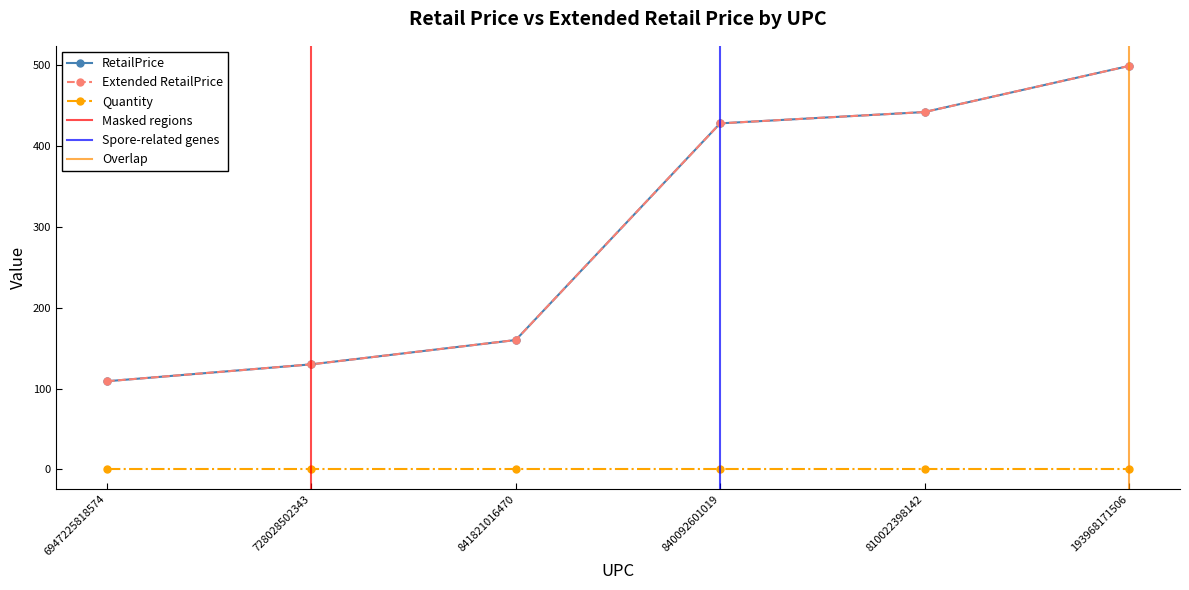

Count the number of categories in the chart.

6